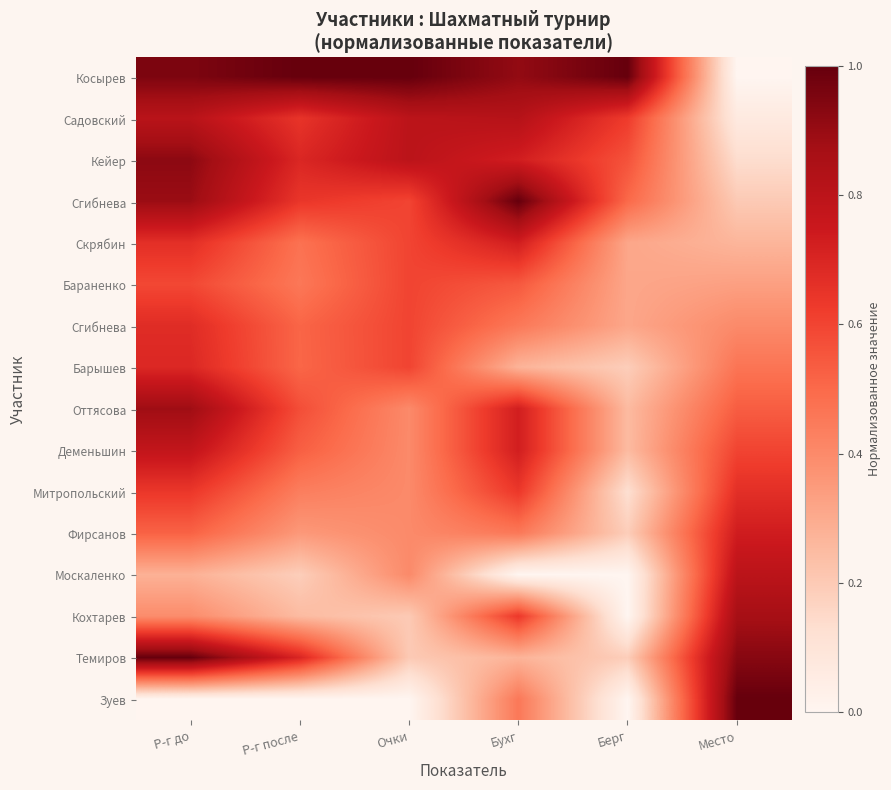

How many distinct data groups are displayed?

16